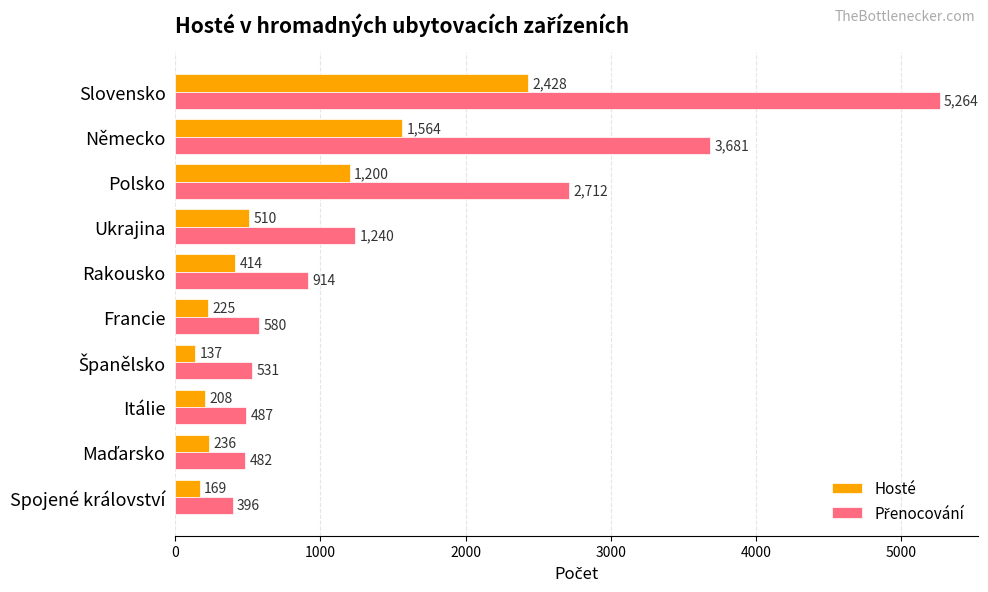

What is the highest value of the Hosté series?

2428